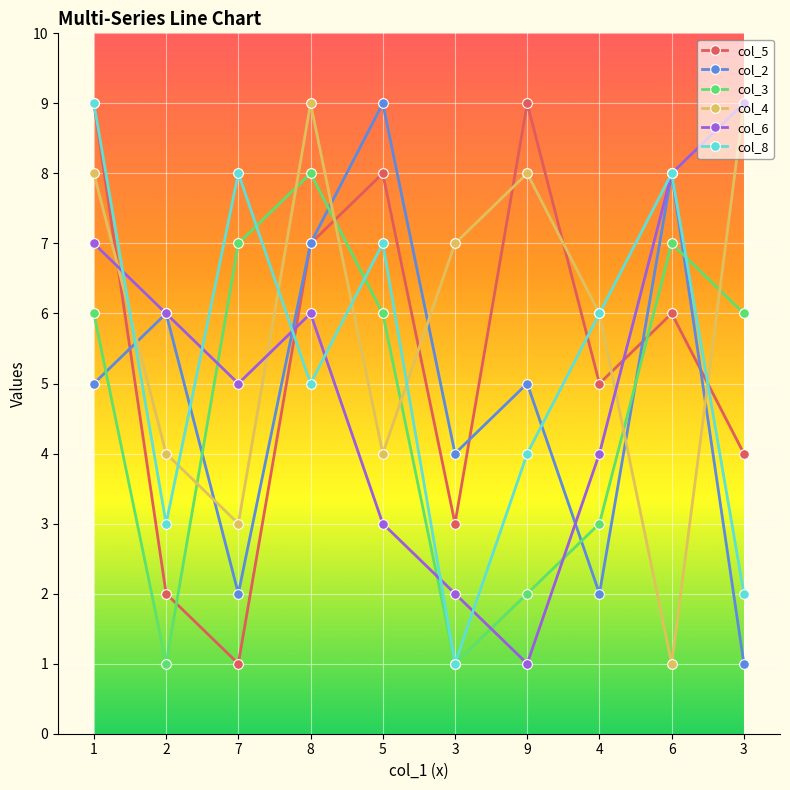

What is the difference between the col_4 values at 3 and 5?

5